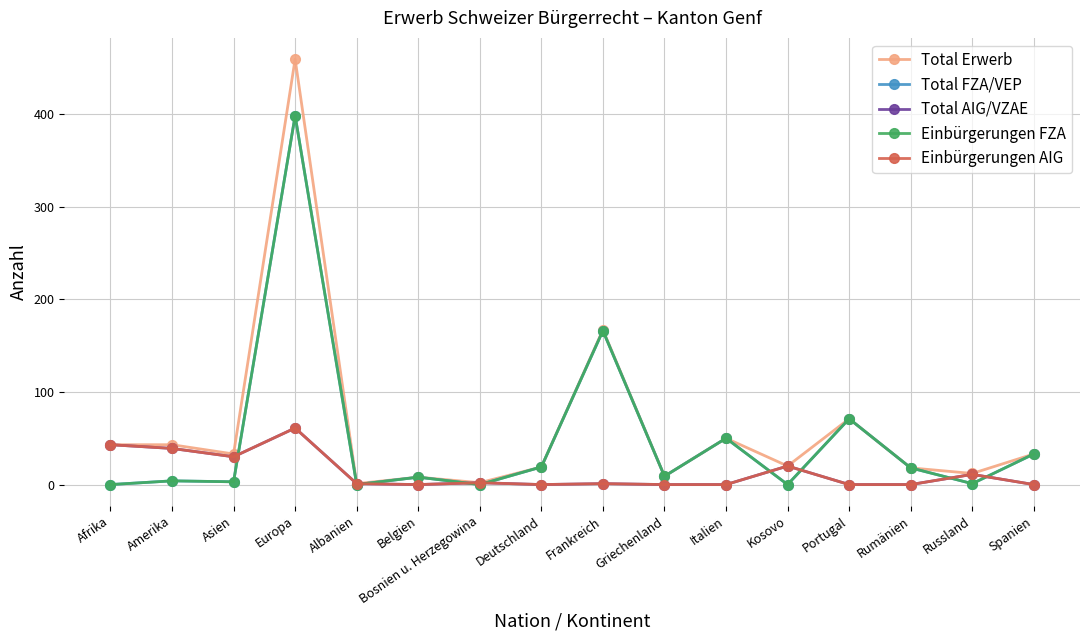

True or false: Total AIG/VZAE and Einbürgerungen AIG intersect in this chart.

False